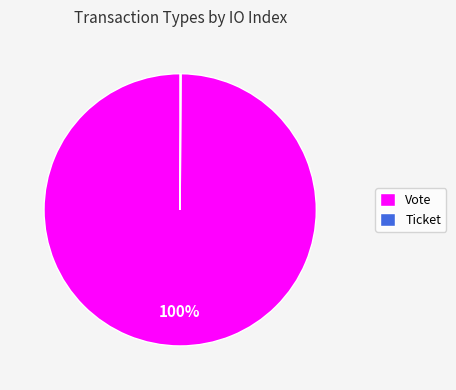

To the nearest percent, what is the average slice percentage?

50%